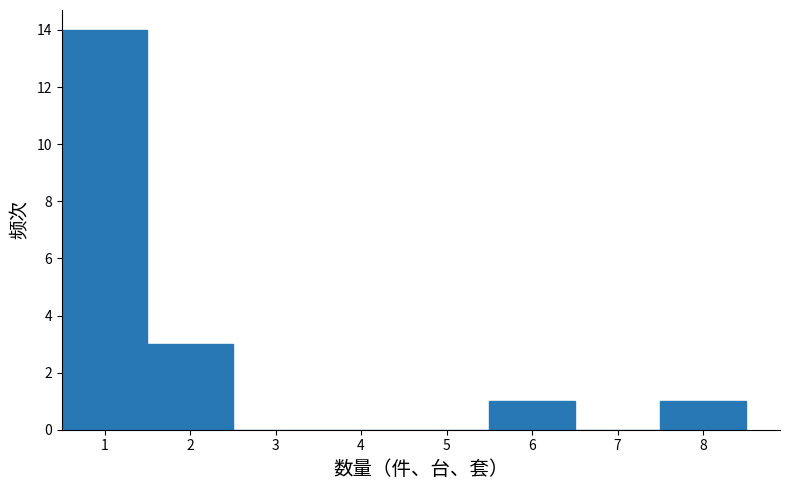

Which range on the x-axis has the tallest bar?

0.5 to 1.5